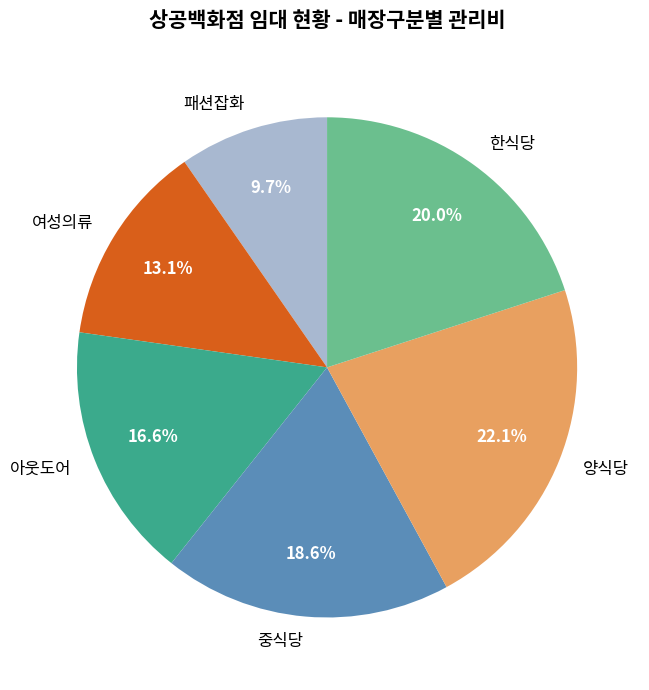

Rank the categories by value from highest to lowest.

양식당, 한식당, 중식당, 아웃도어, 여성의류, 패션잡화